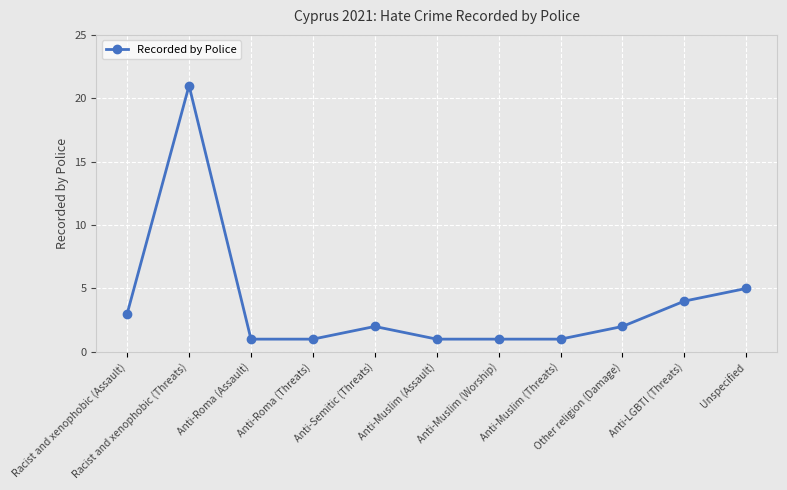

True or false: there are more than 1 points higher than both neighbors.

True